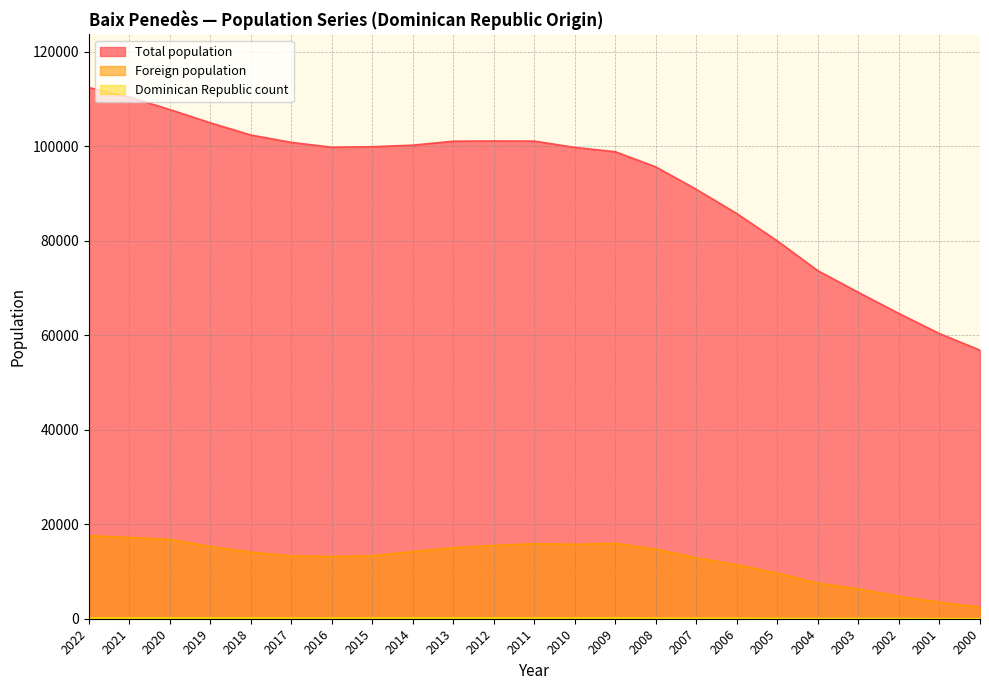

How many lines are shown in the chart?

3